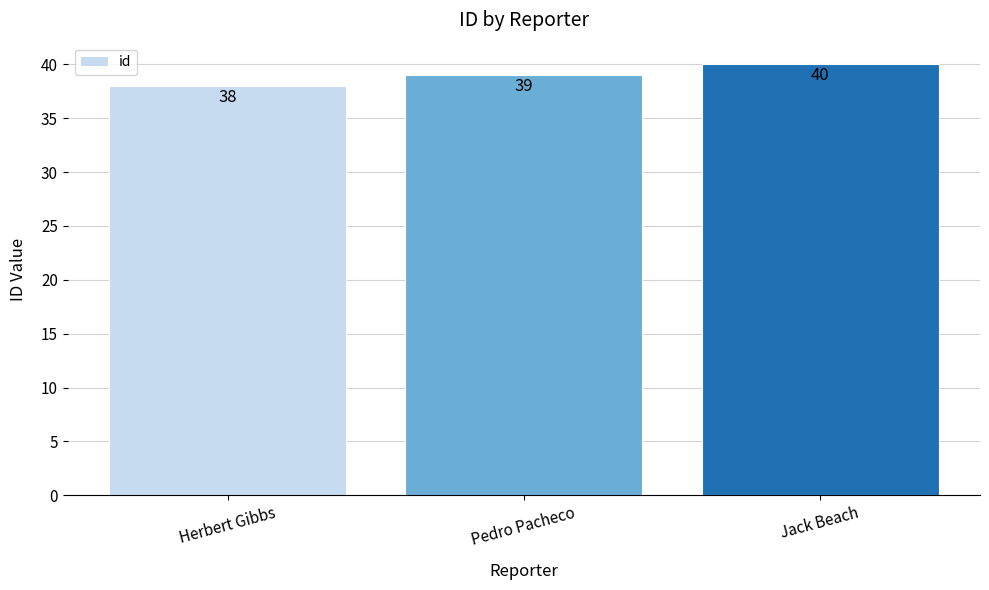

What is the sum of the values at Herbert Gibbs and Pedro Pacheco?

77